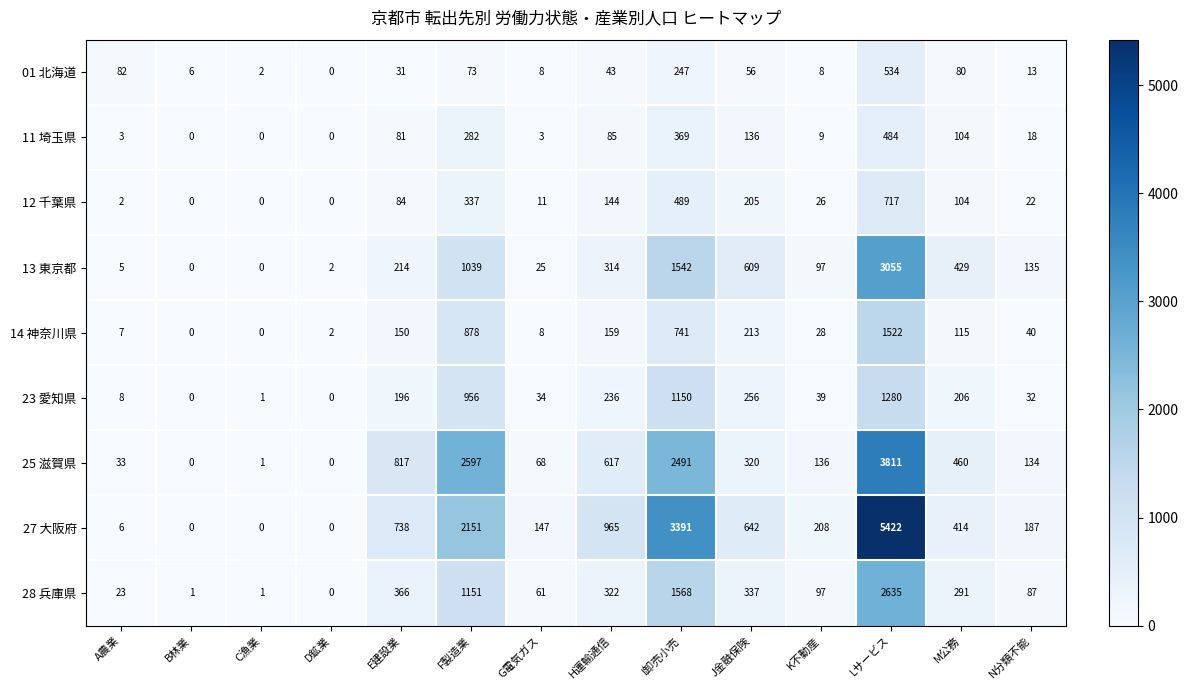

What is the sum of the 27 大阪府 values at E建設業 and A農業?

744